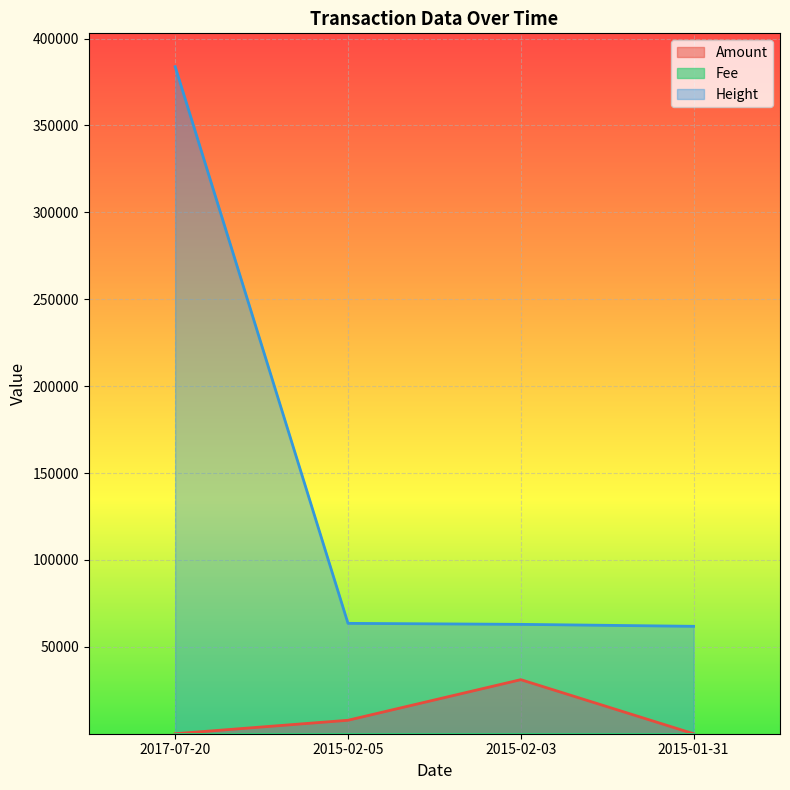

What position from the right is 2015-01-31?

1